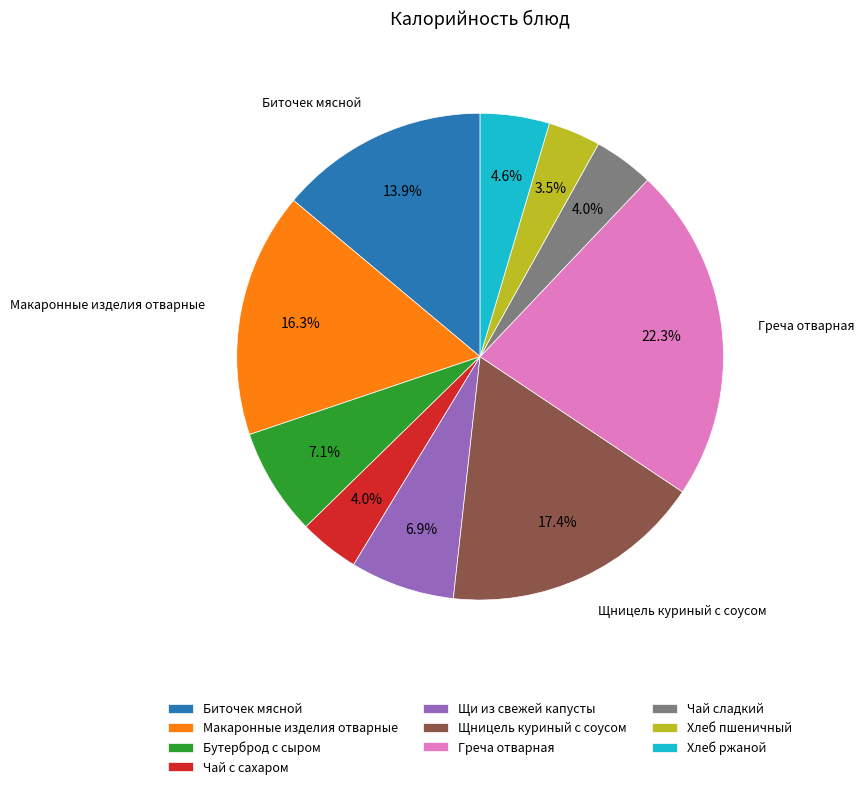

What percentage is NOT represented by Чай с сахаром?

96.0%